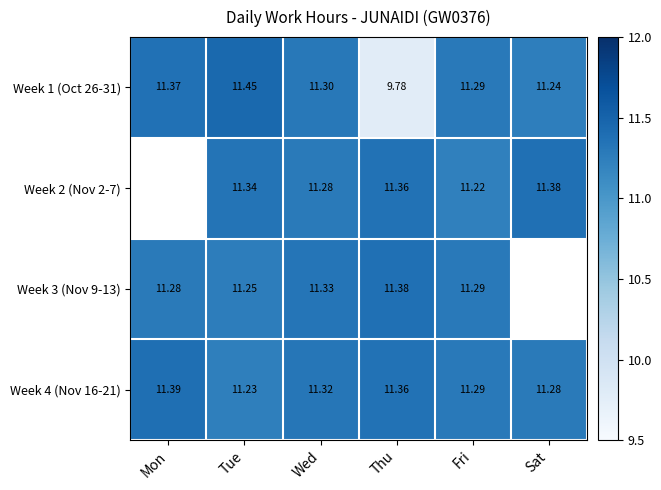

How many data points does each series have?

6